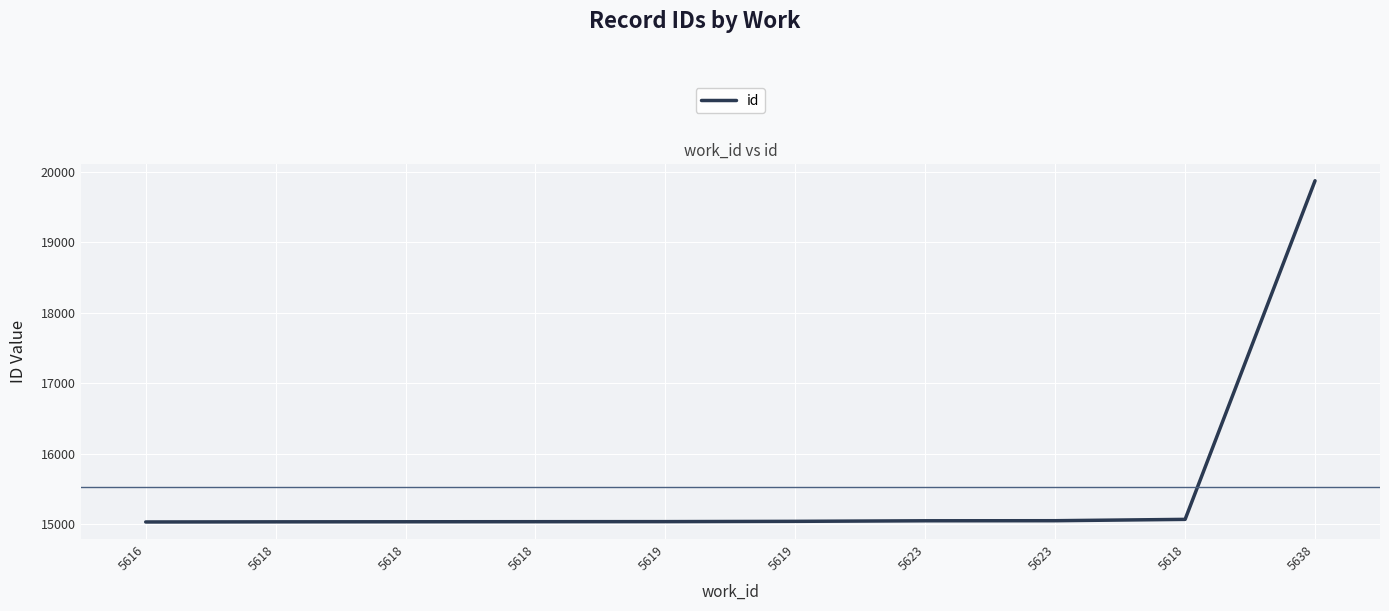

What is the ratio of the value at 5618 to the value at 5618?

1.0